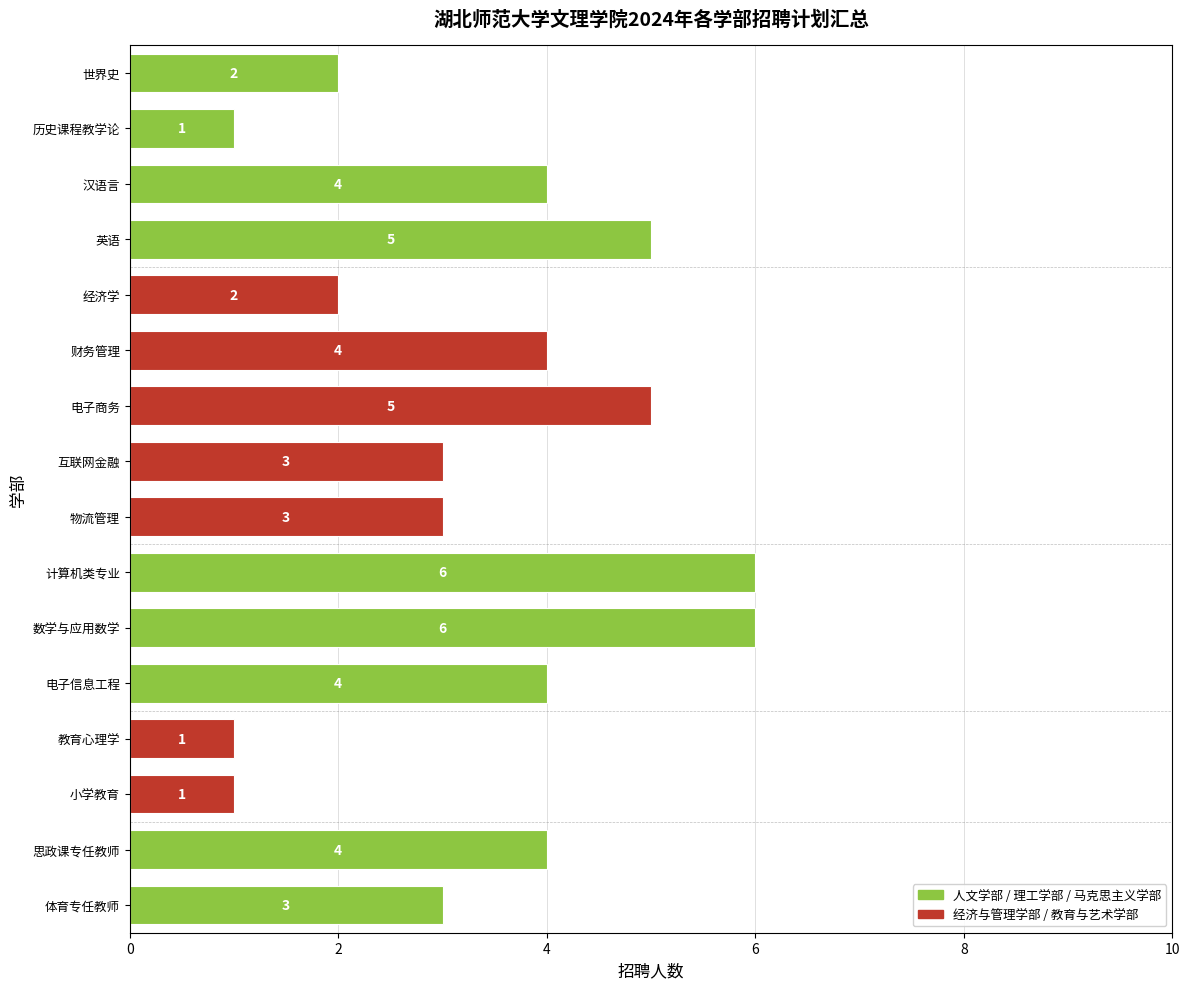

Reading bottom to top, list all the values displayed in this chart.

体育专任教师=3	思政课专任教师=4	小学教育=1	教育心理学=1	电子信息工程=4	数学与应用数学=6	计算机类专业=6	物流管理=3	互联网金融=3	电子商务=5	财务管理=4	经济学=2	英语=5	汉语言=4	历史课程教学论=1	世界史=2